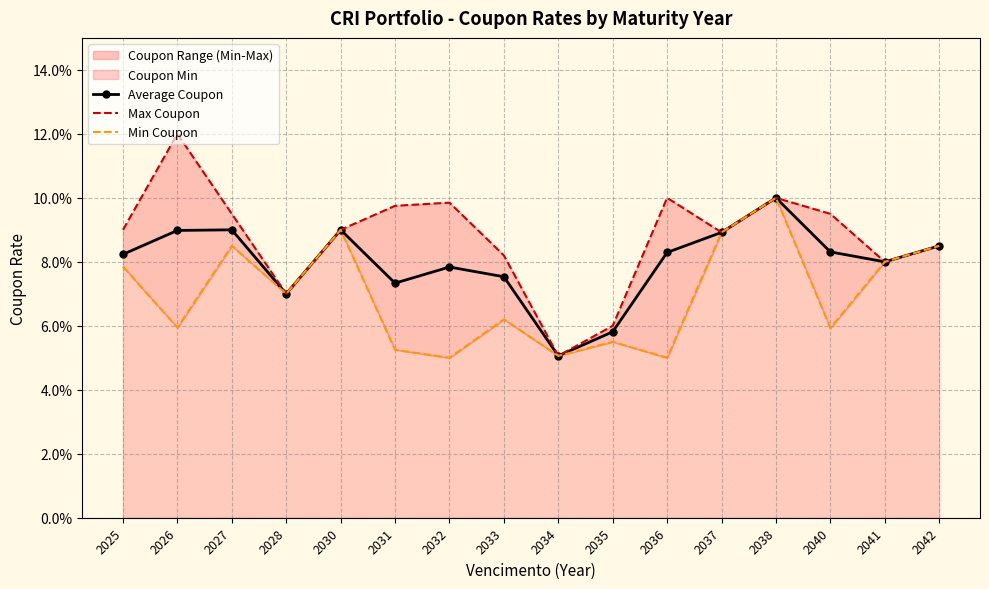

Count the Average Coupon values in the range 0 to 1.

16